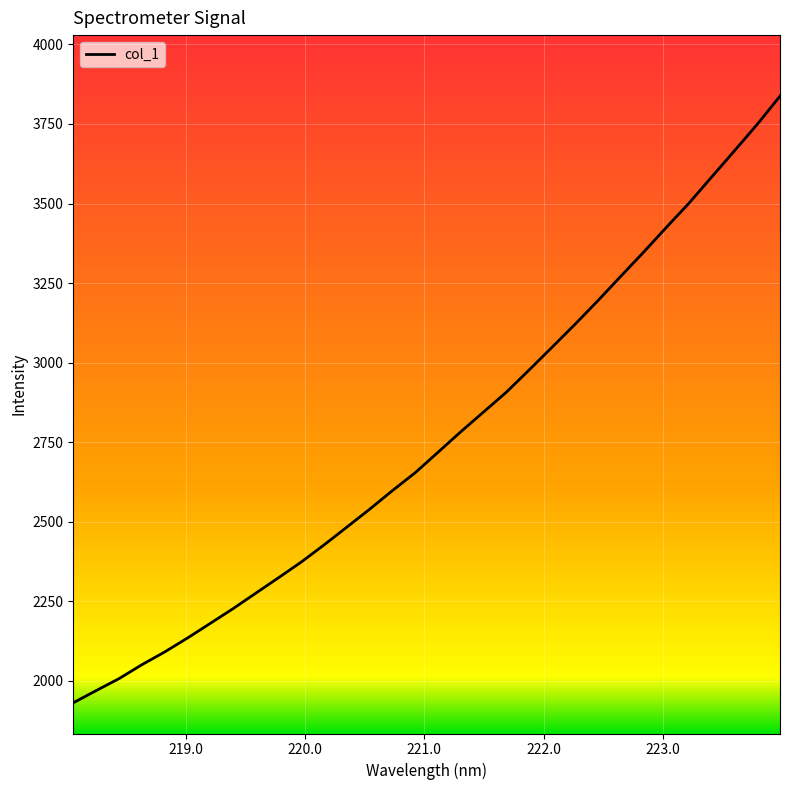

What is the minimum value shown in the chart?

1930.5